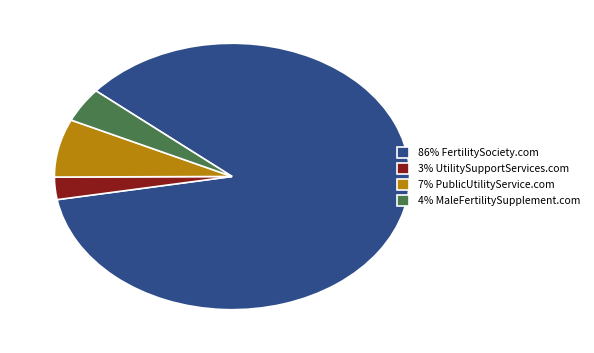

Which category accounts for the majority?

86% FertilitySociety.com